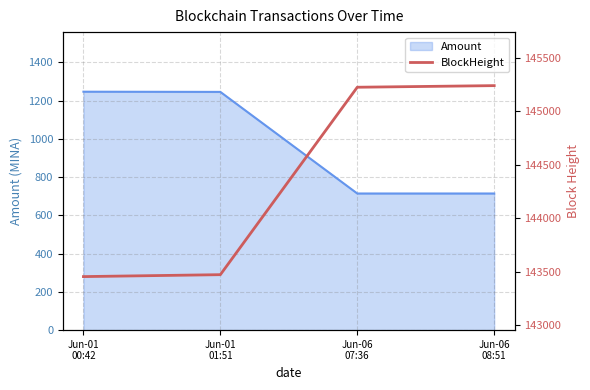

What is the label of the 1st point from the right?

Jun-06
08:51